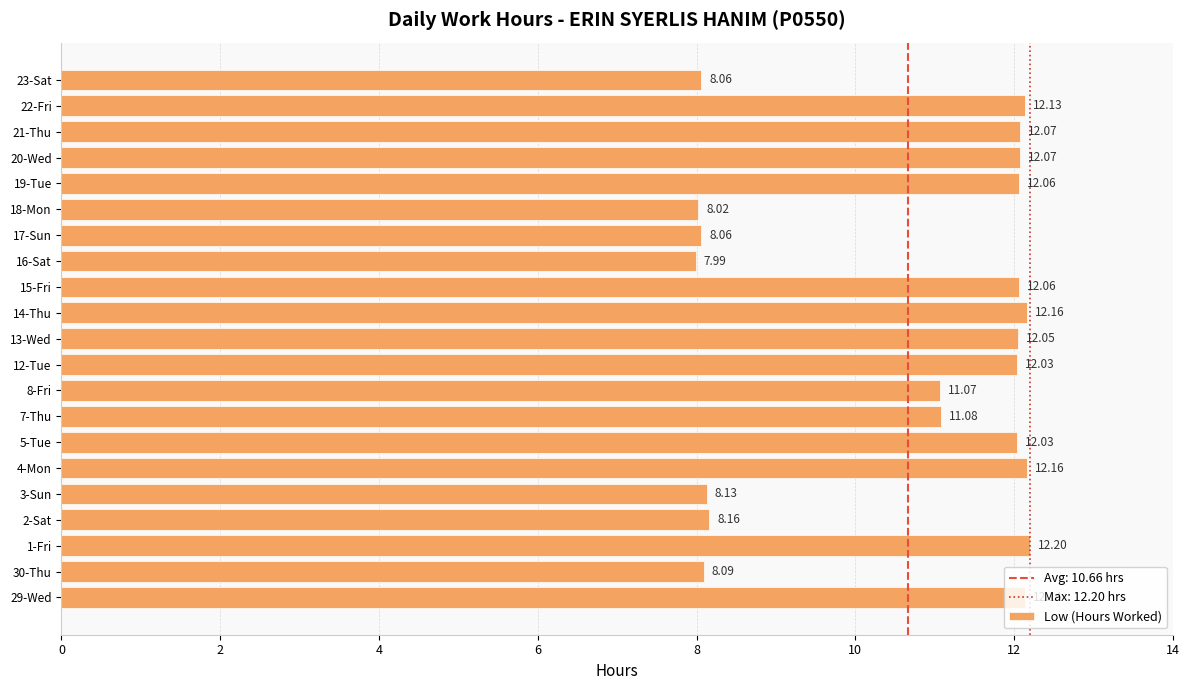

Which has a higher value, 19-Tue or 22-Fri?

22-Fri